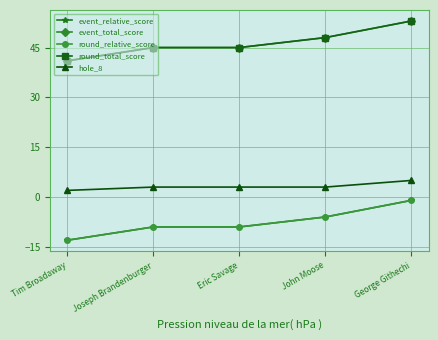

What is the total value across all series at John Moose?

87